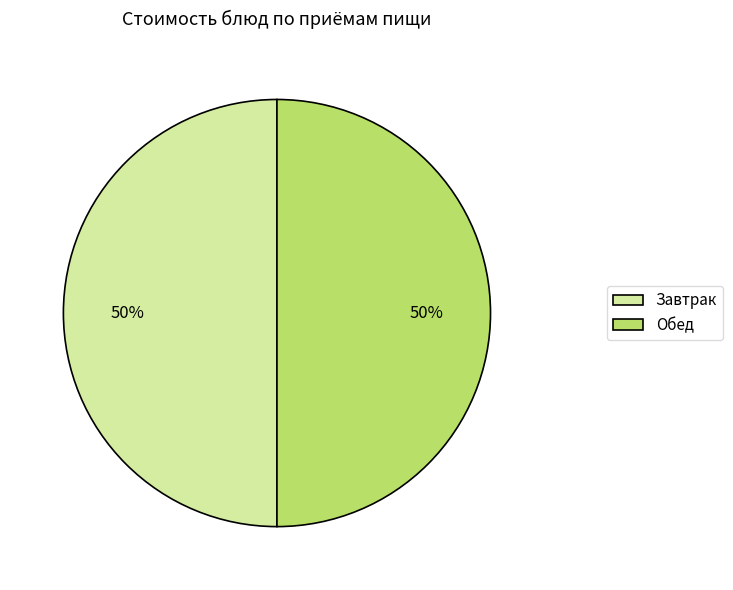

The Завтрак slice represents 39% of the pie. True or false?

False